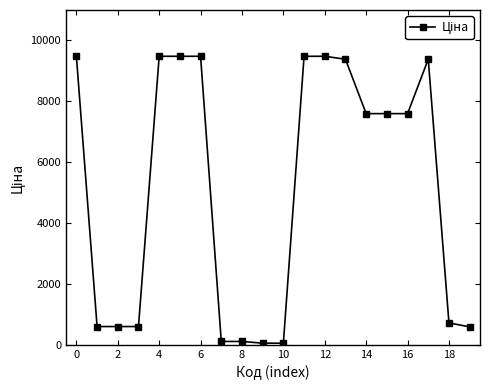

How many values are below 7596?

9